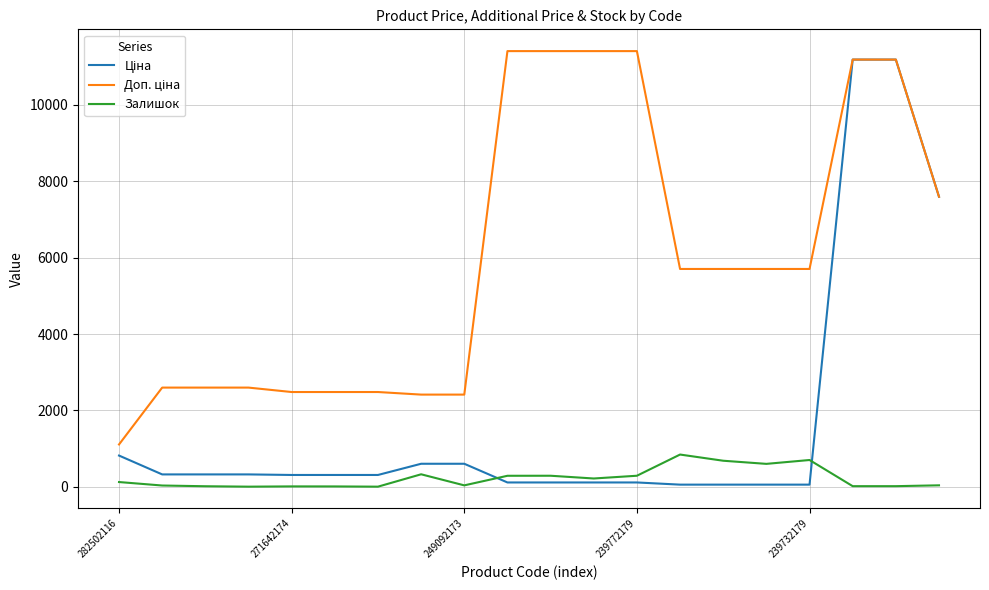

What is the maximum value for Залишок?

845.0